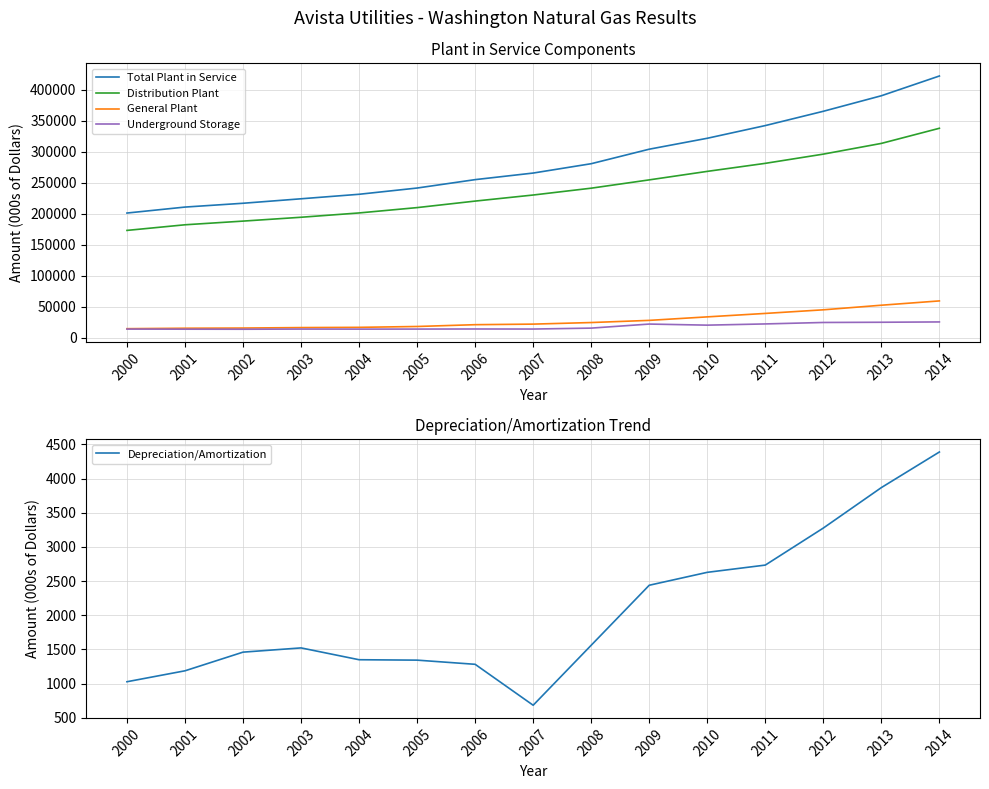

What is the difference between the second highest and minimum values in the Depreciation/Amortization series?

3185